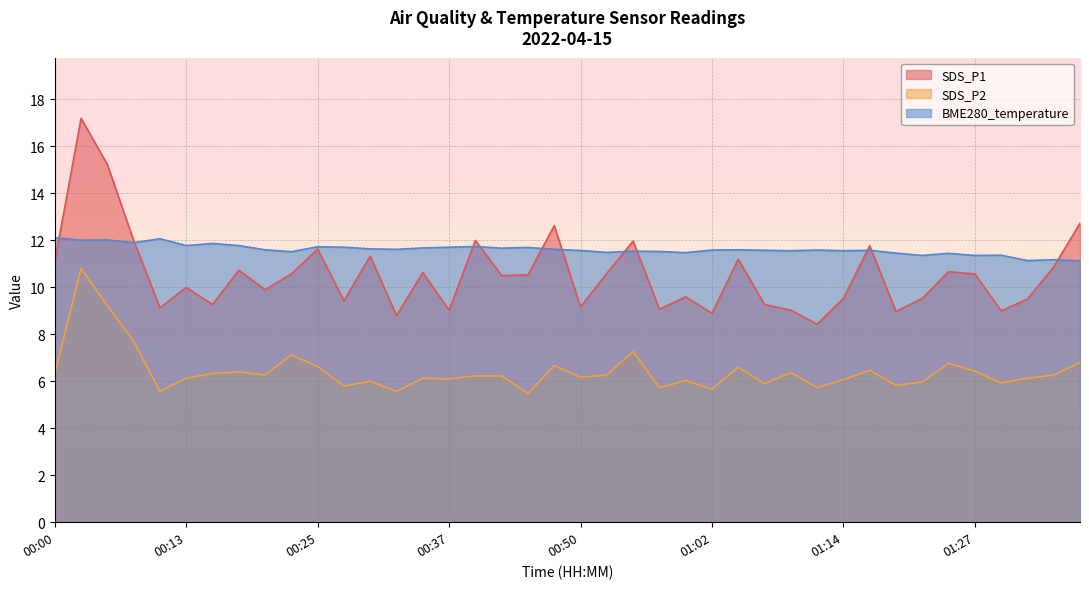

True or false: SDS_P2 and SDS_P1 intersect in this chart.

False